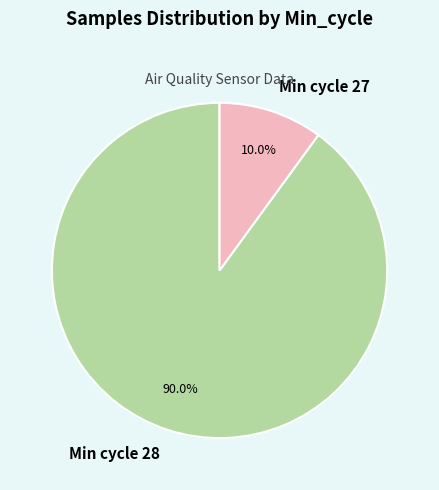

What is the ratio of the value at Min cycle 28 to the value at Min cycle 27?

9.0